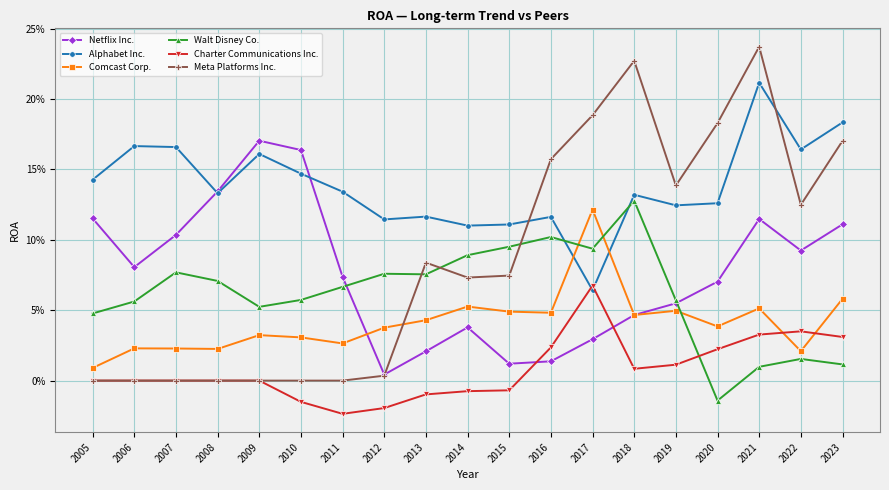

What value does the Meta Platforms Inc. series have at 2013?

0.1